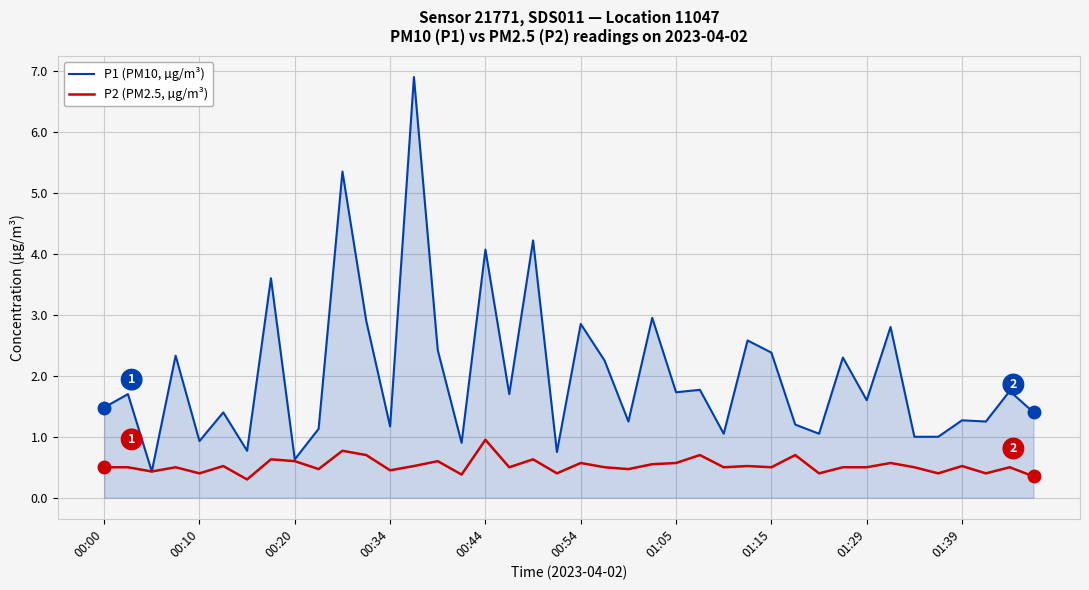

What is the lowest value of the P2 (PM2.5, µg/m³) series?

0.3